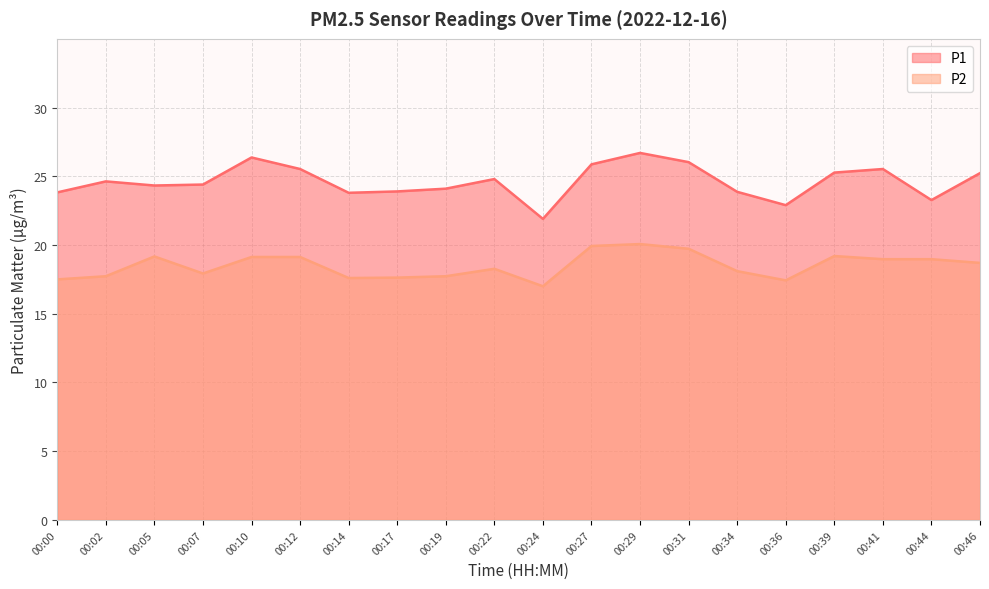

What is the difference between the highest and lowest values at 00:24?

4.9